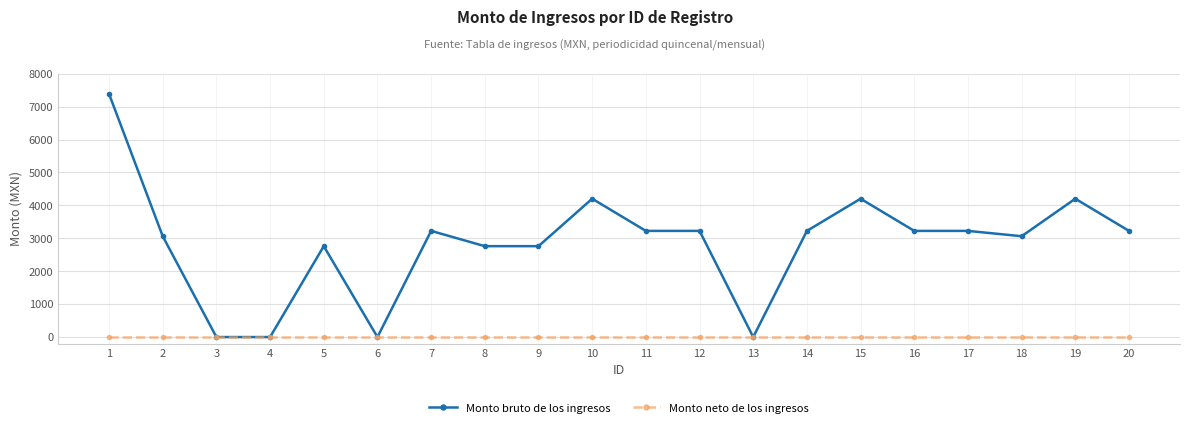

Rank the series by their average value, from lowest to highest.

Monto neto de los ingresos, Monto bruto de los ingresos